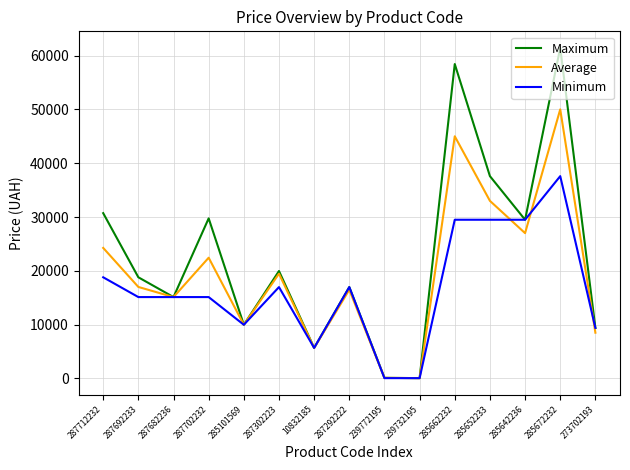

List the series in order of their peak value, lowest first.

Minimum, Average, Maximum